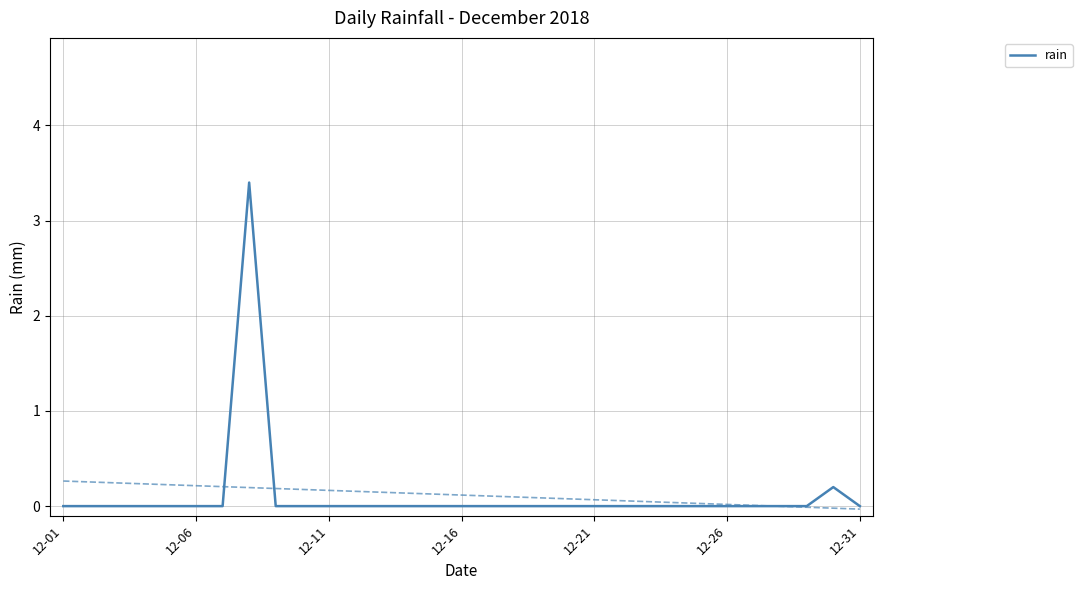

The value of rain at 12-01 is 0.0. True or false?

True